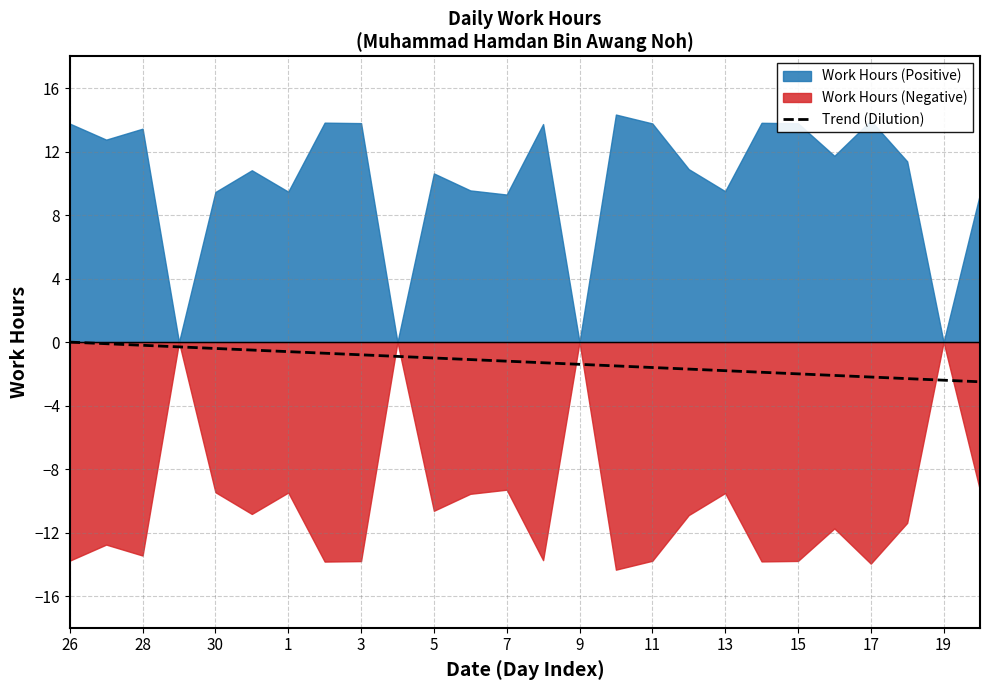

The value of Trend (Dilution) at 26 is -0.0. True or false?

True